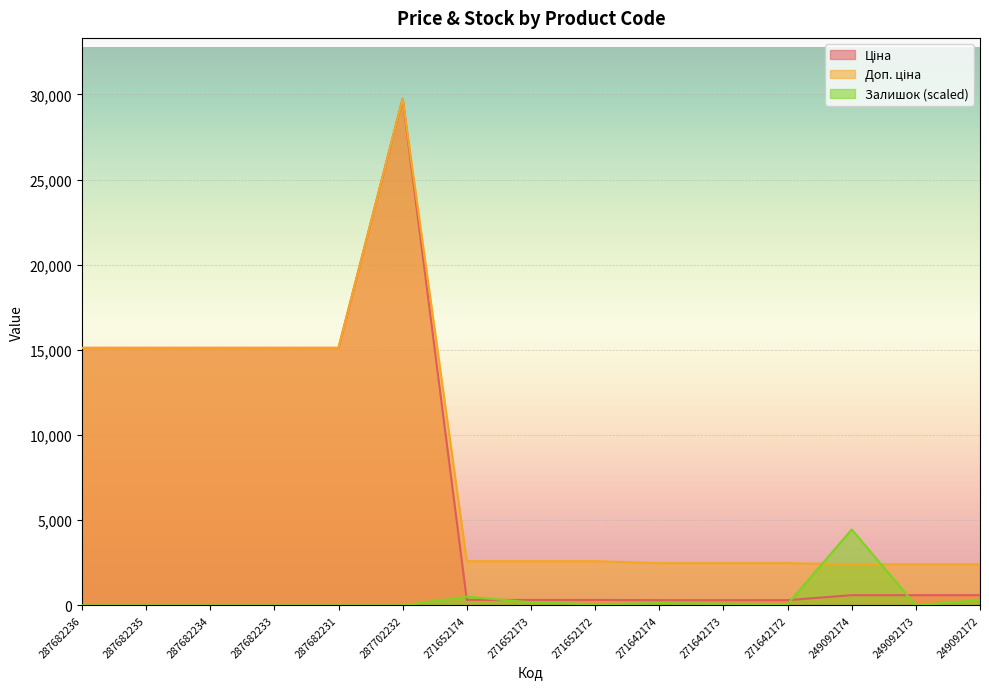

The value of Доп. ціна at 287702232 is 29747.2. True or false?

True